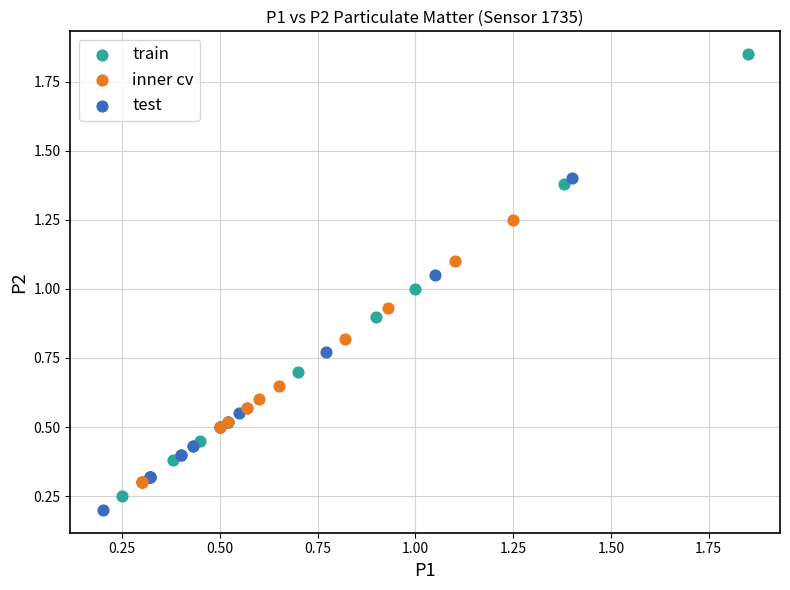

Which series has the largest Y range (max minus min)?

train